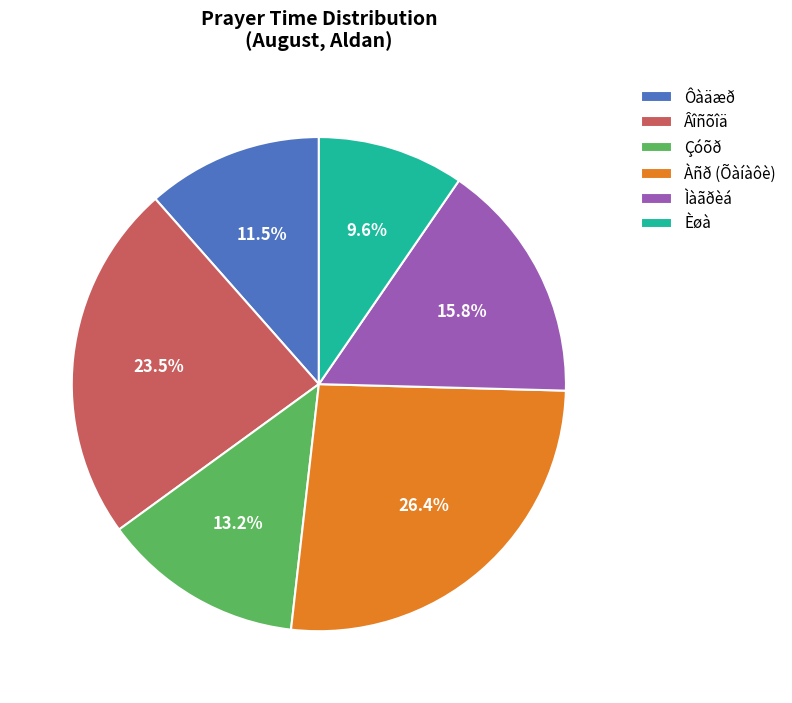

Combined, do Âîñõîä and Èøà account for over 50%?

No